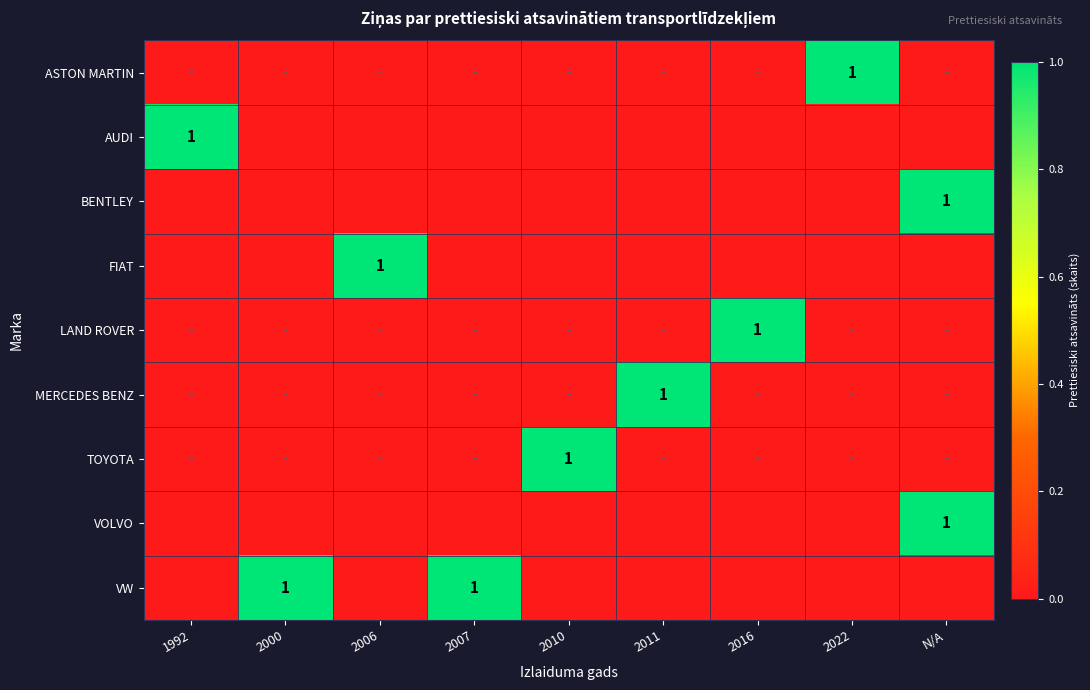

What is the total value across all series at 2007?

1